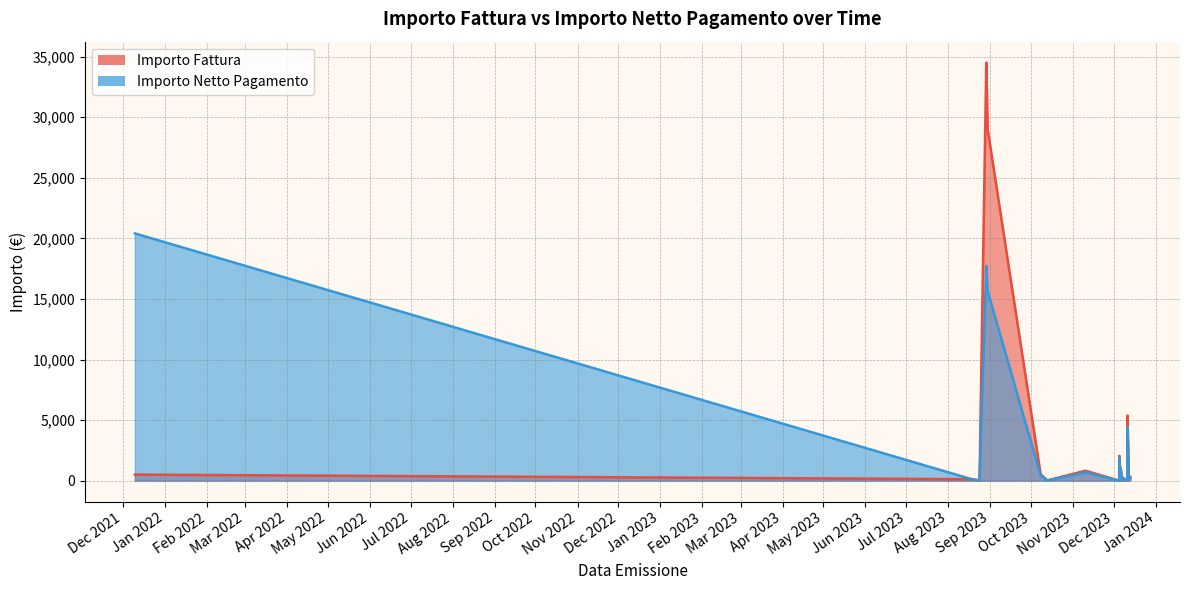

What is the minimum value shown in the chart?

6.3